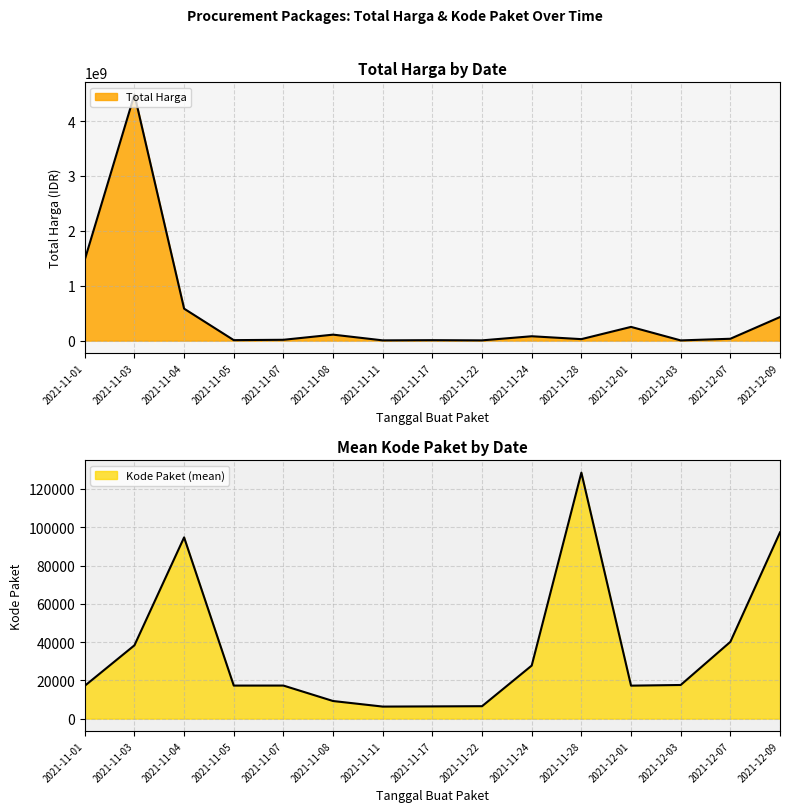

What are all the series names shown in the legend?

Total Harga, Kode Paket